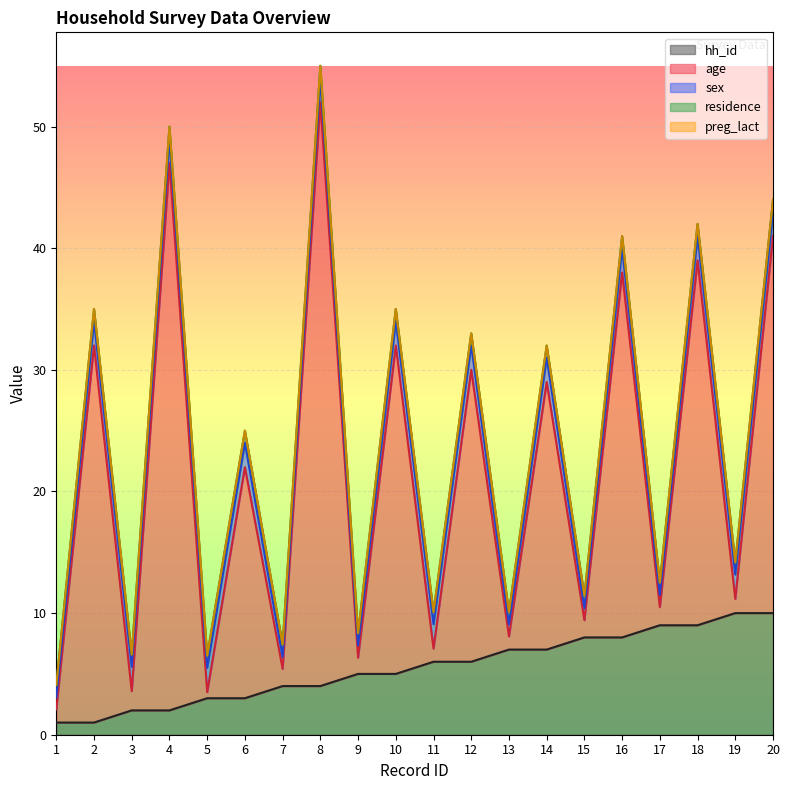

The sex series shows 1.0 at 15. True or false?

True